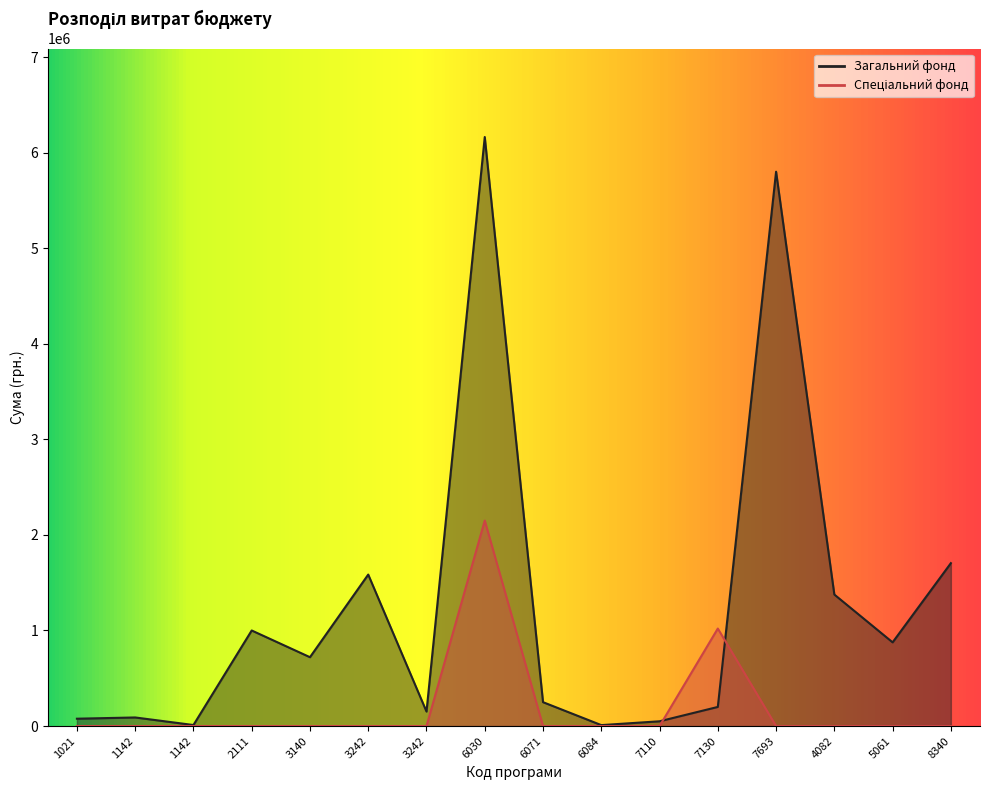

After their last crossing, which series has the higher values: Загальний фонд or Спеціальний фонд?

Загальний фонд